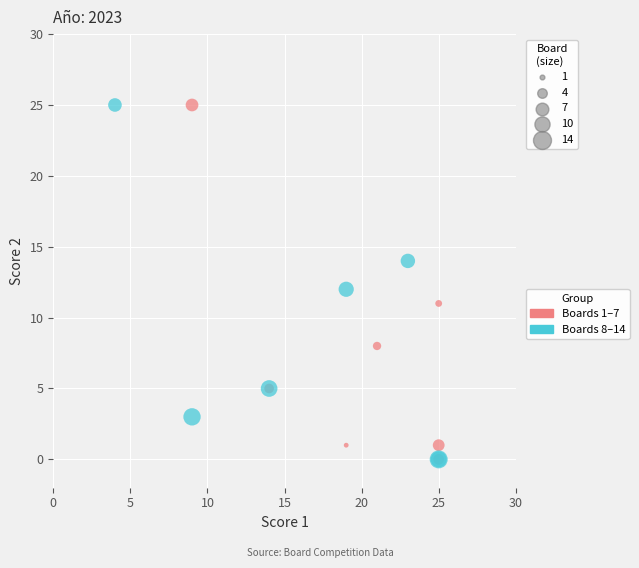

What are all the series names shown in the legend?

Boards 1–7, Boards 8–14